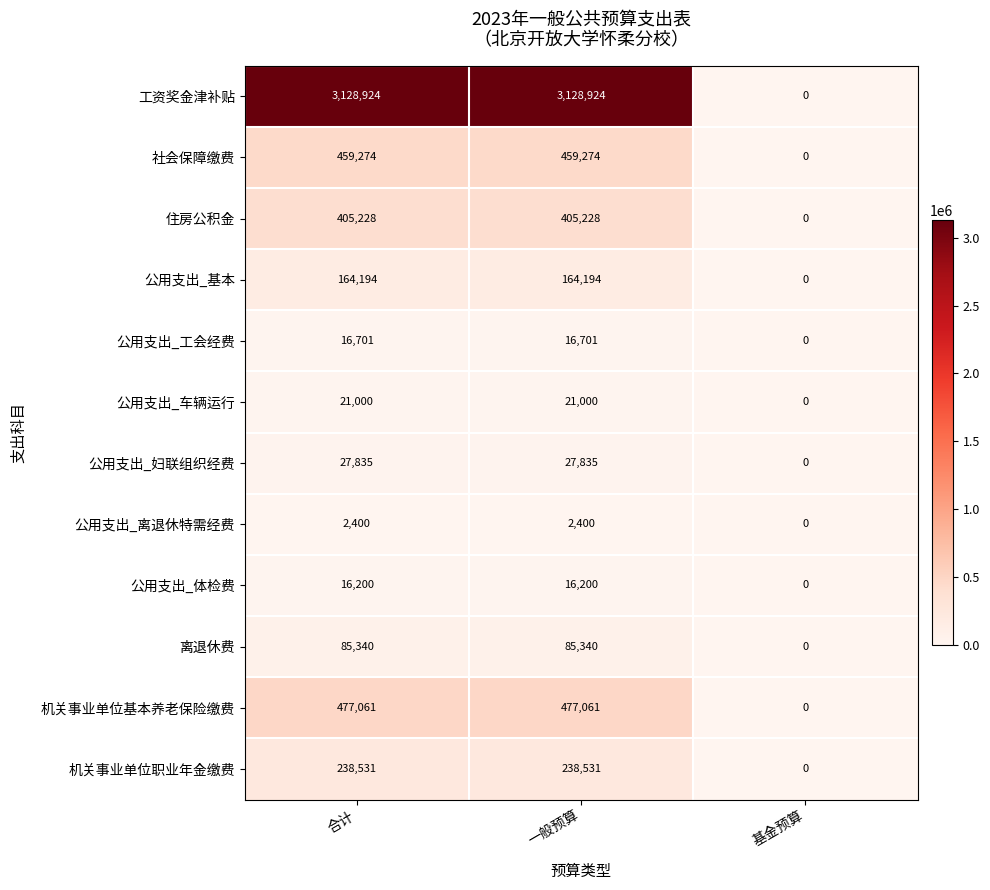

Rank the series by their maximum value, from highest to lowest.

工资奖金津补贴, 机关事业单位基本养老保险缴费, 社会保障缴费, 住房公积金, 机关事业单位职业年金缴费, 公用支出_基本, 离退休费, 公用支出_妇联组织经费, 公用支出_车辆运行, 公用支出_工会经费, 公用支出_体检费, 公用支出_离退休特需经费